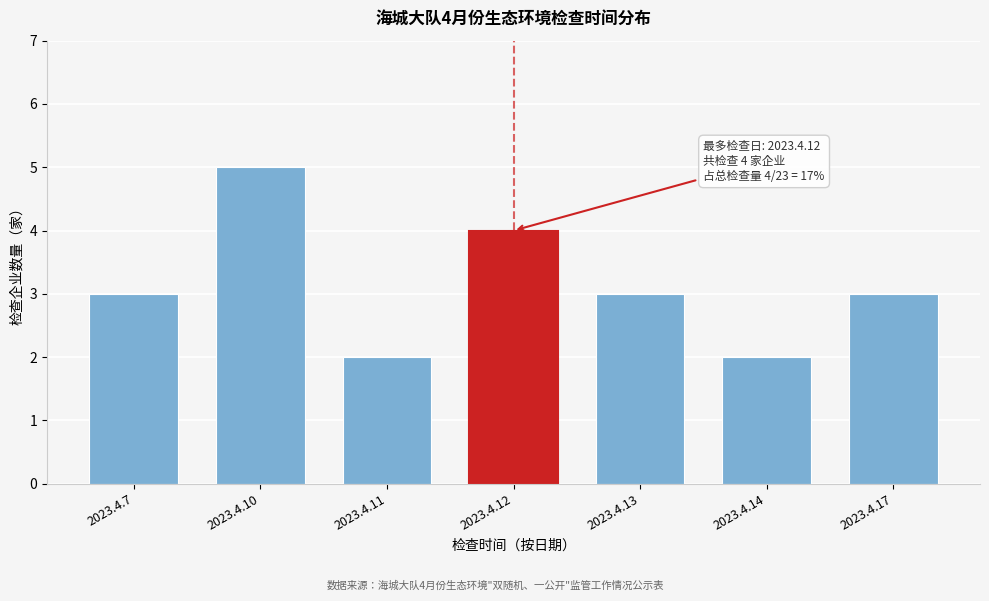

Reading right to left, extract all data points from this chart.

3	2	3	4	2	5	3